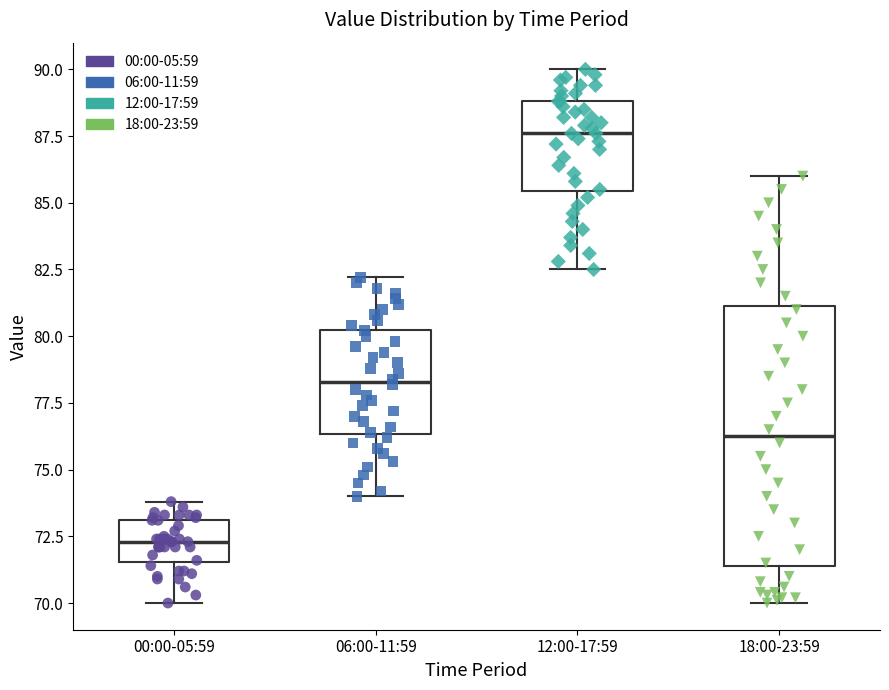

Which box is the tallest, from its lower edge to its upper edge?

18:00-23:59